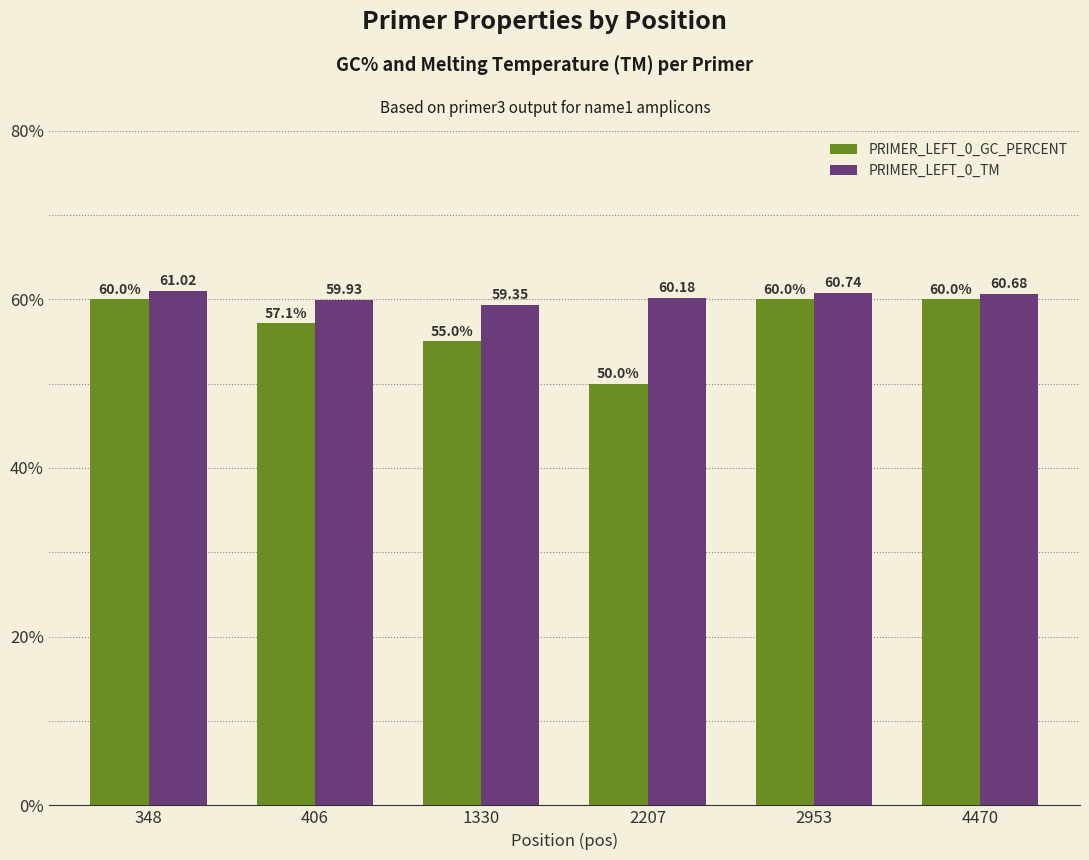

Which series has the largest total across all categories?

PRIMER_LEFT_0_TM